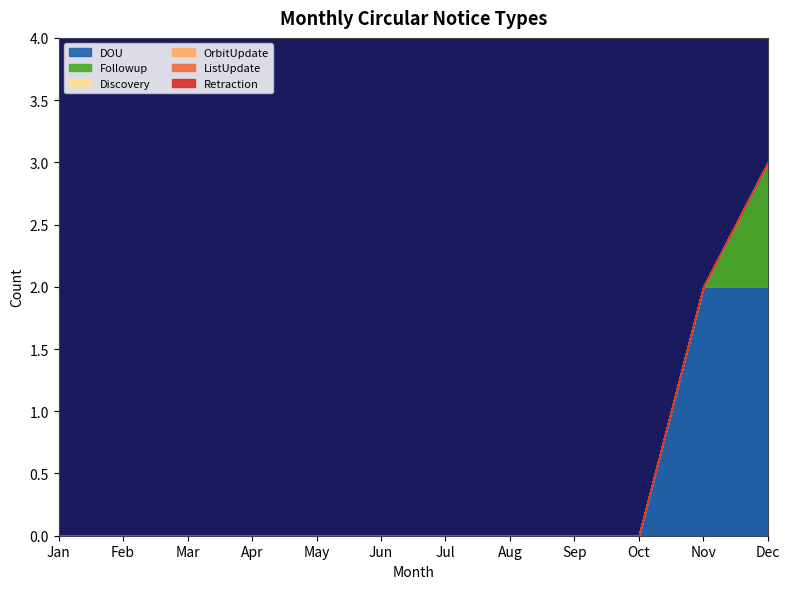

Count the Followup values in the range 0 to 1.

12